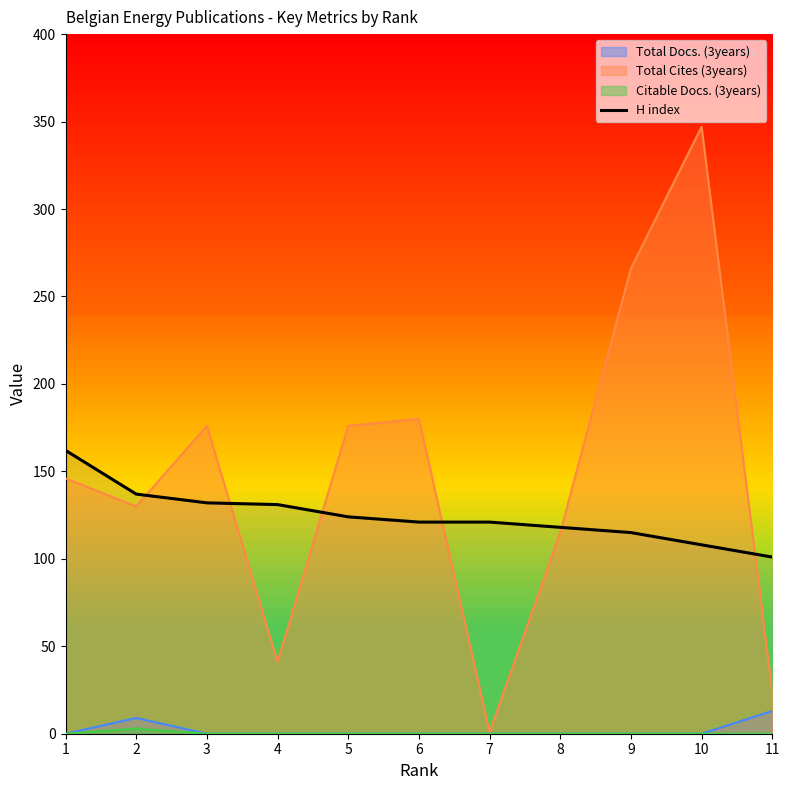

Is it true that Total Cites (3years) equals 516 at 10?

False